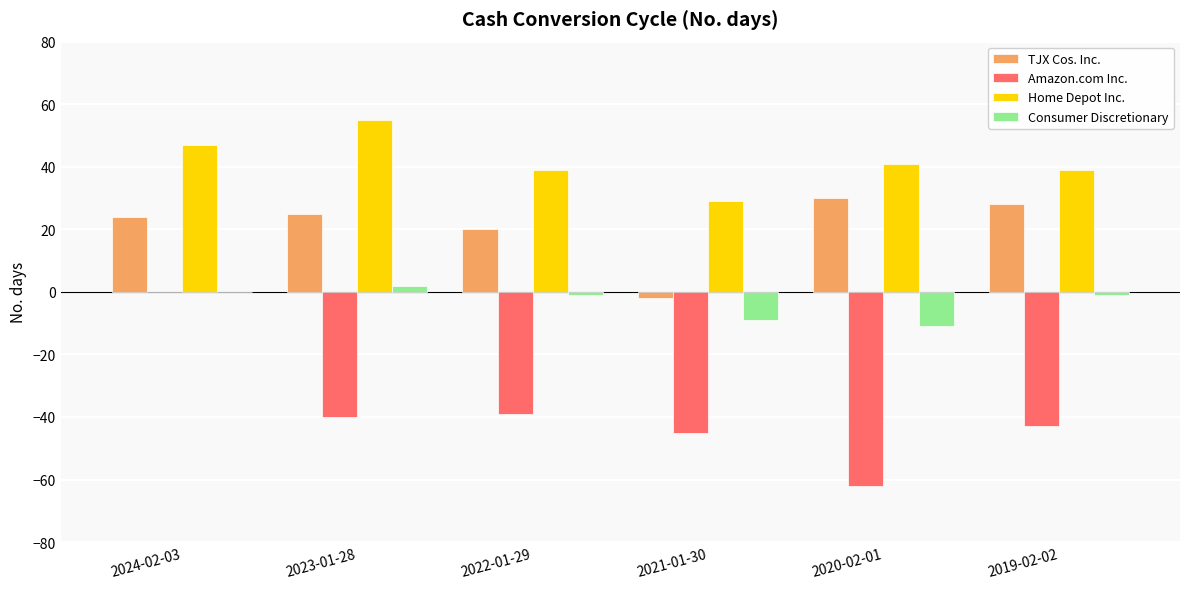

At which label does Home Depot Inc. first exceed 41?

2024-02-03